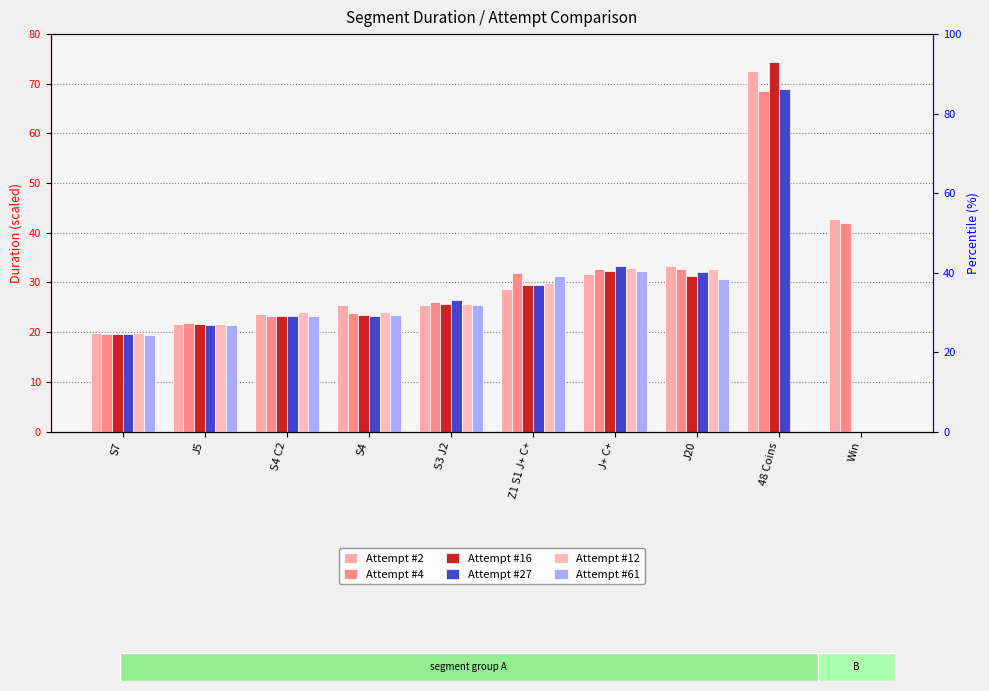

Reading right to left, what are all the values shown in this chart?

Attempt #2: 42.8	72.5	33.3	31.7	28.7	25.5	25.5	23.7	21.7	19.8
Attempt #4: 42.0	68.5	32.7	32.8	31.8	26.1	23.9	23.2	21.8	19.7
Attempt #16: 0.0	74.4	31.4	32.3	29.5	25.7	23.4	23.2	21.7	19.7
Attempt #27: 0.0	68.9	32.0	33.4	29.6	26.6	23.3	23.3	21.5	19.5
Attempt #12: 0.0	0.0	32.7	32.9	29.8	25.6	24.1	24.0	21.6	19.8
Attempt #61: 0.0	0.0	30.8	32.4	31.3	25.4	23.4	23.2	21.5	19.3